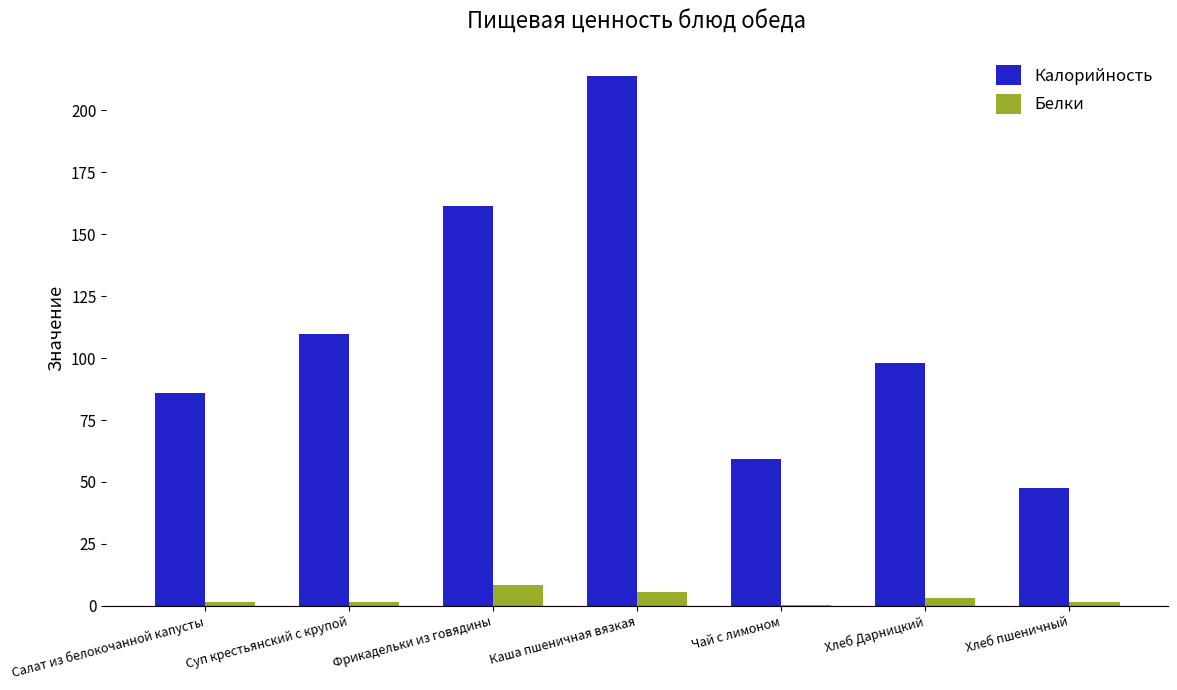

What is the maximum value shown in the chart?

213.7